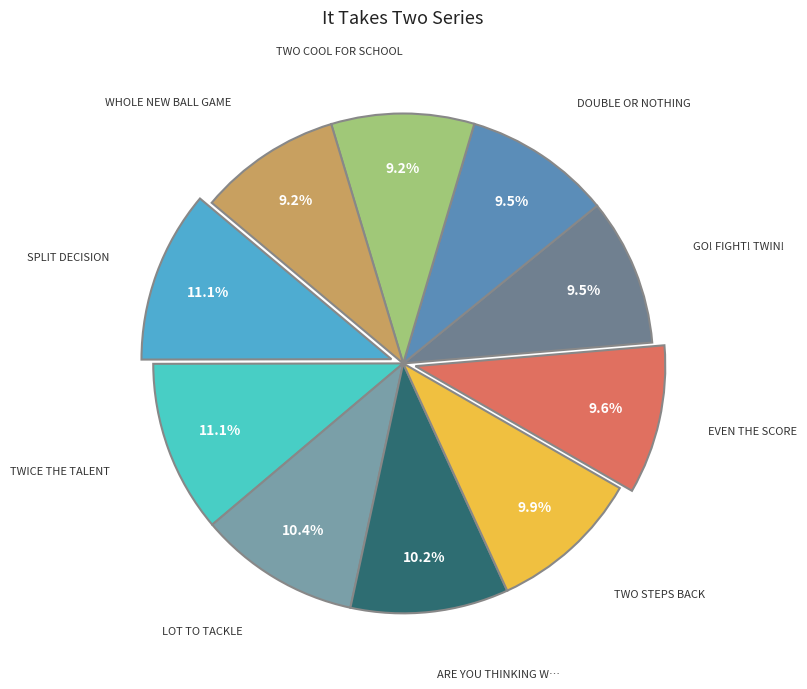

How many slices are in this pie chart?

10